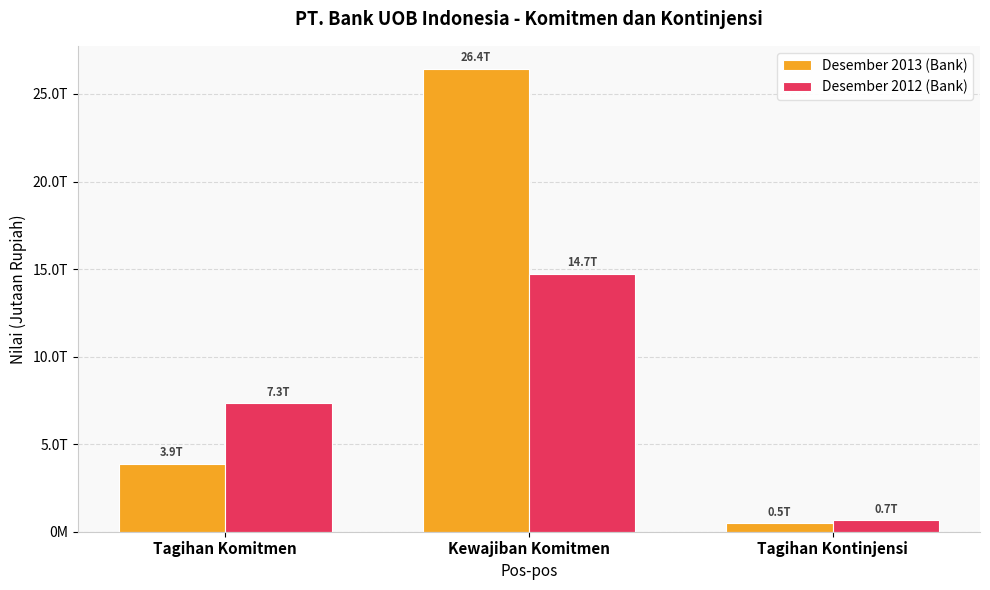

What is the value of the Desember 2012 (Bank) bar at the 1st from the left?

7333940